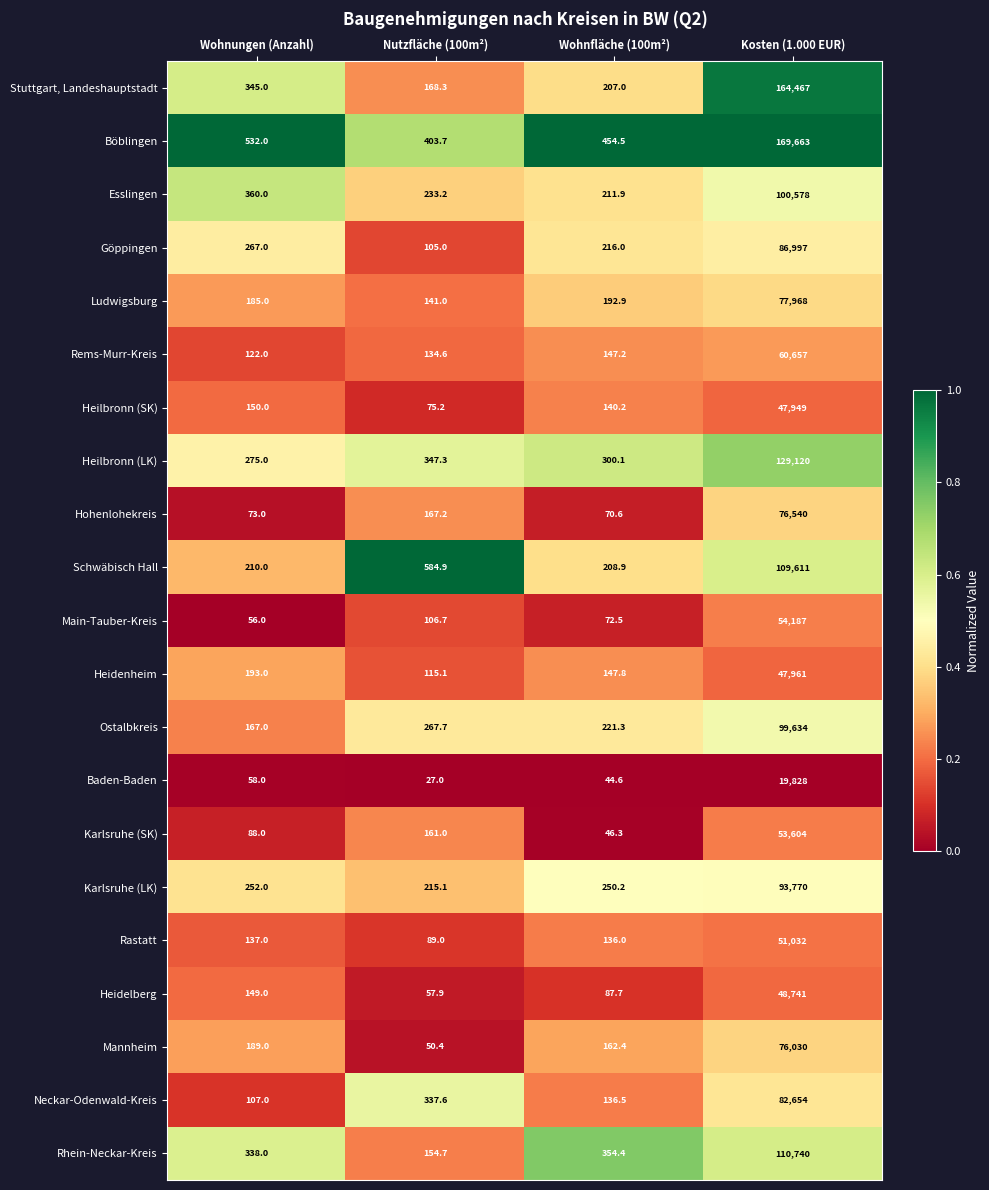

Which label corresponds to the largest value in the chart?

Kosten (1.000 EUR)